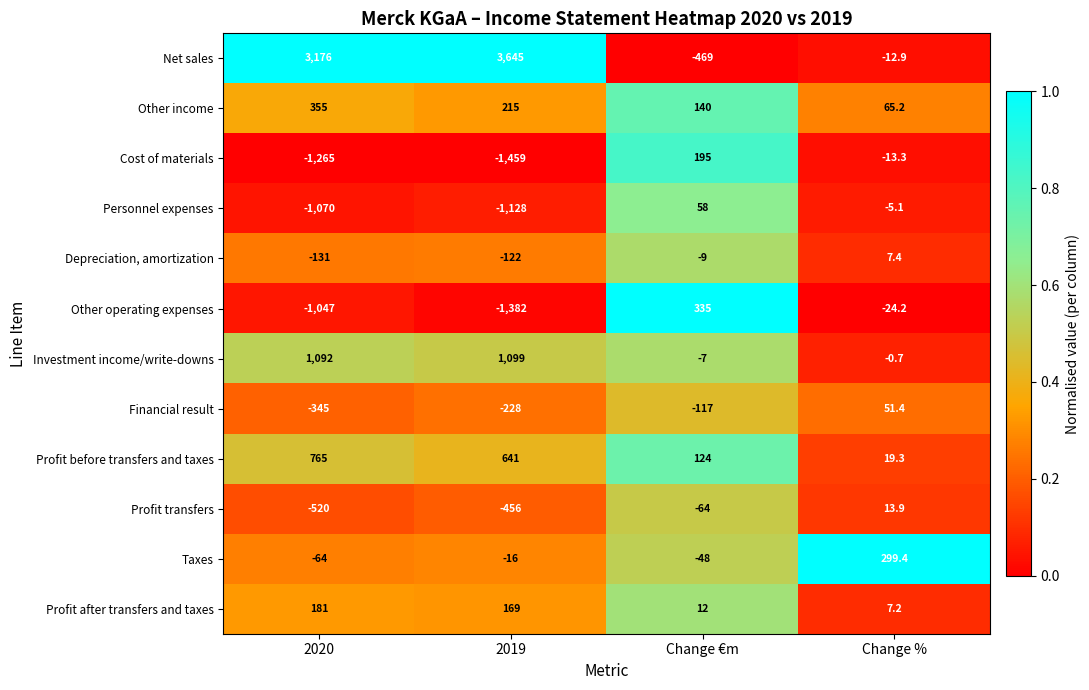

What is the average value of the Cost of materials series?

-635.6